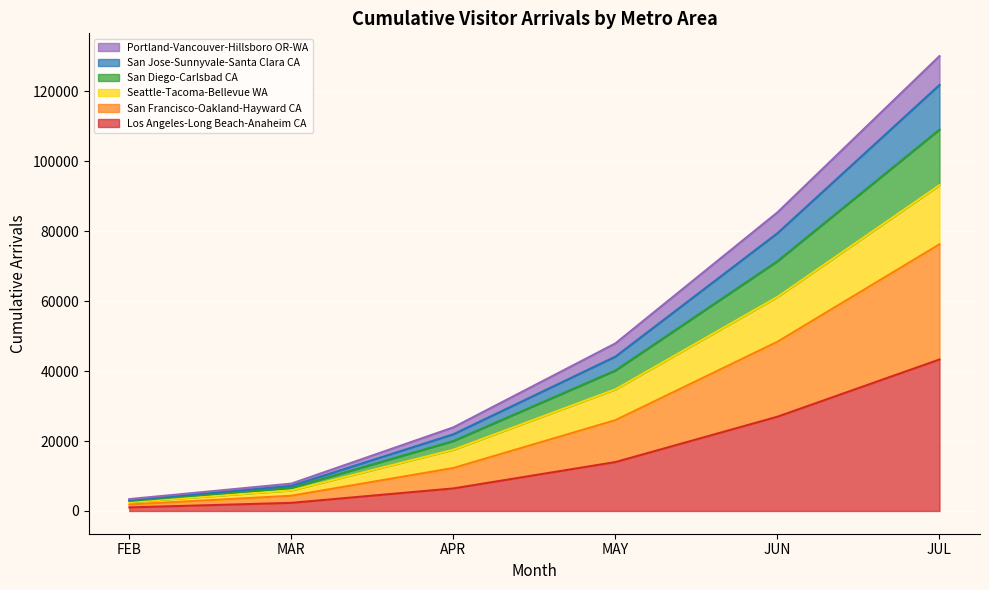

What are all the series names shown in the legend?

Portland-Vancouver-Hillsboro OR-WA, San Jose-Sunnyvale-Santa Clara CA, San Diego-Carlsbad CA, Seattle-Tacoma-Bellevue WA, San Francisco-Oakland-Hayward CA, Los Angeles-Long Beach-Anaheim CA